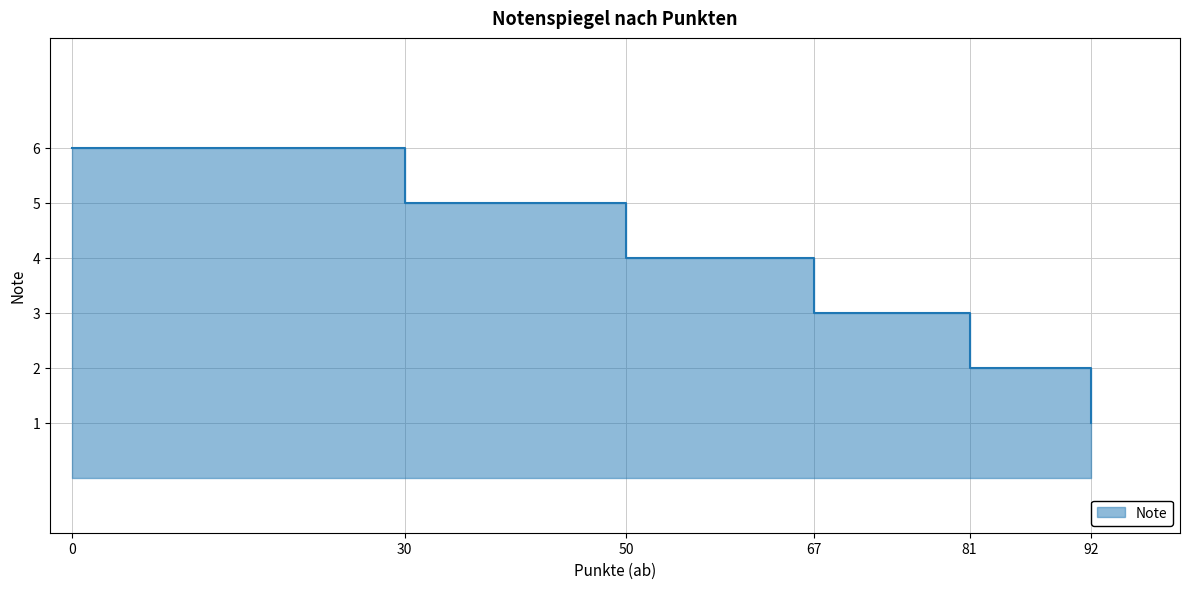

List the labels in order of value, largest first.

0, 30, 50, 67, 81, 92